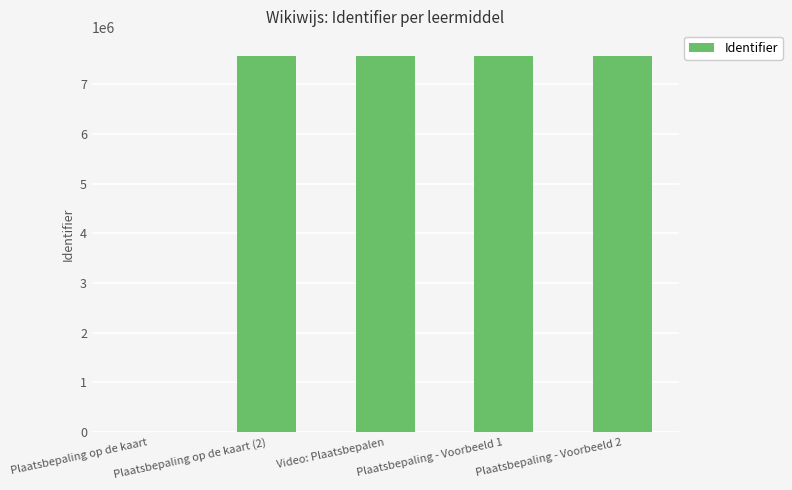

What is the change in value from Plaatsbepaling op de kaart to Plaatsbepaling op de kaart (2)?

+7576465